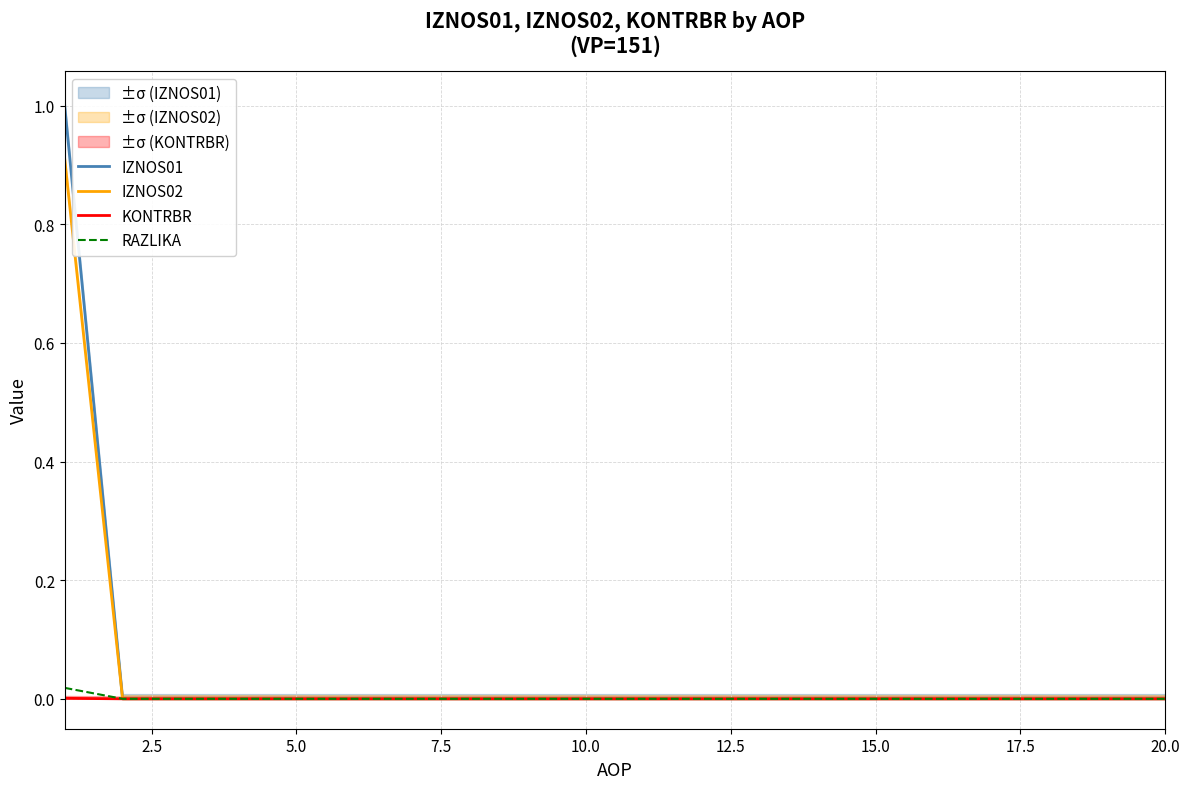

How many lines are shown in the chart?

4